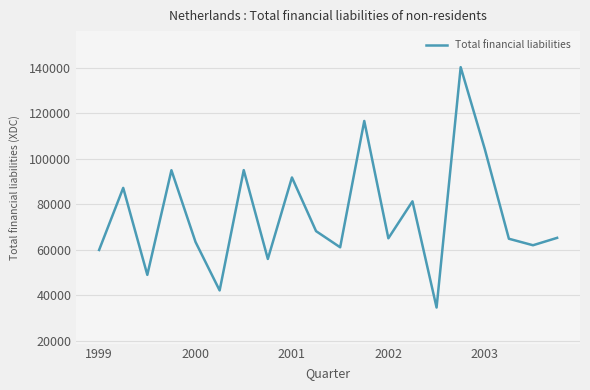

What is the difference between the maximum and minimum values?

105588